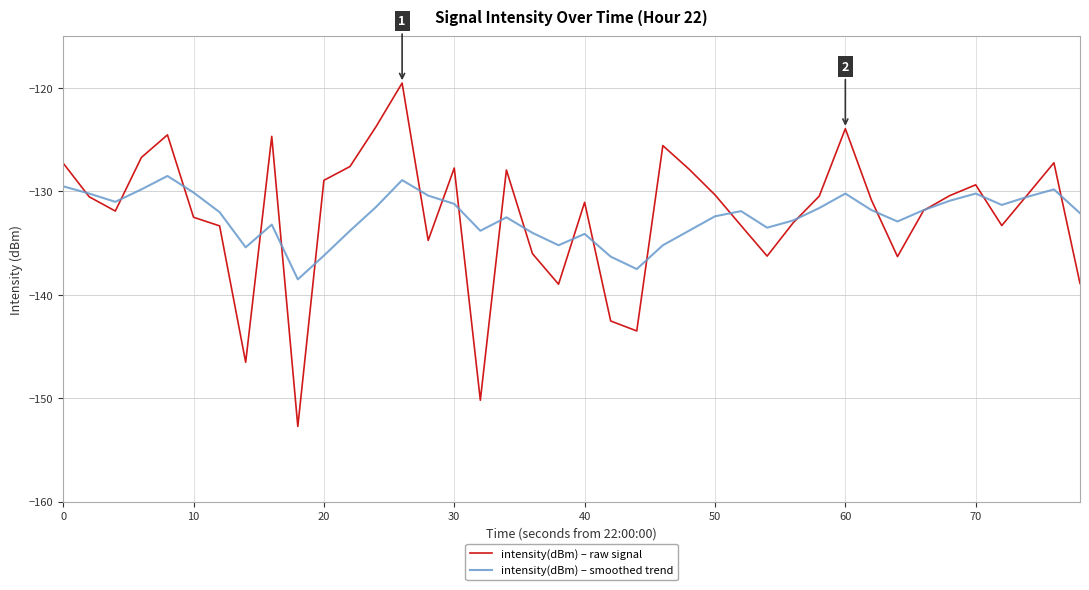

List the series in order of their peak value, lowest first.

intensity(dBm) – smoothed trend, intensity(dBm) – raw signal